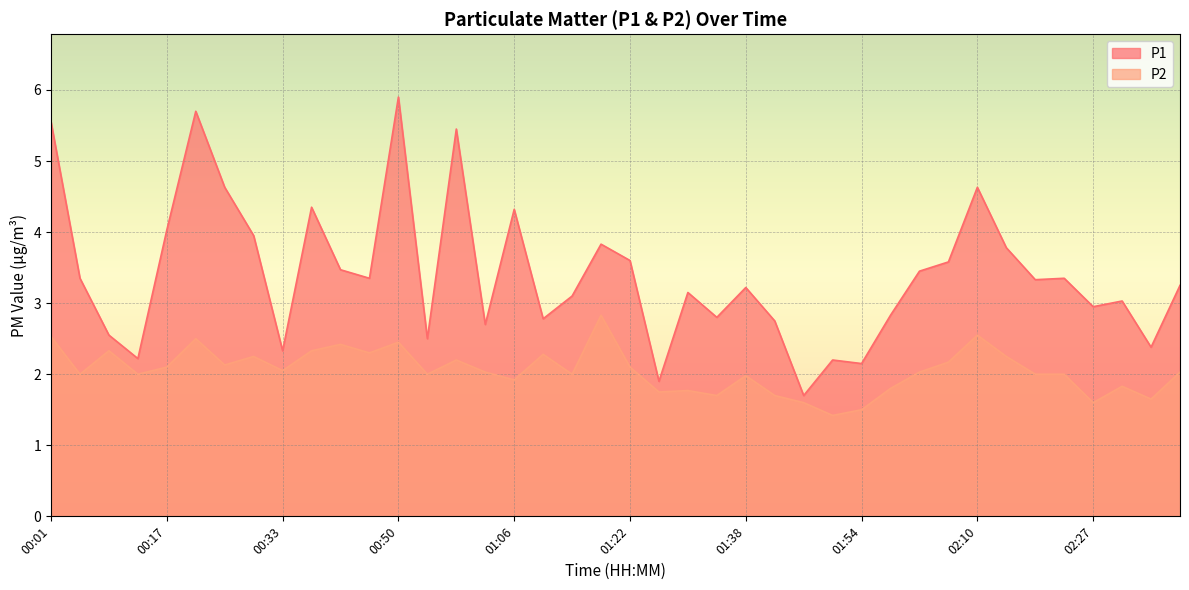

At 01:02, list the series in order from largest to smallest.

P1, P2